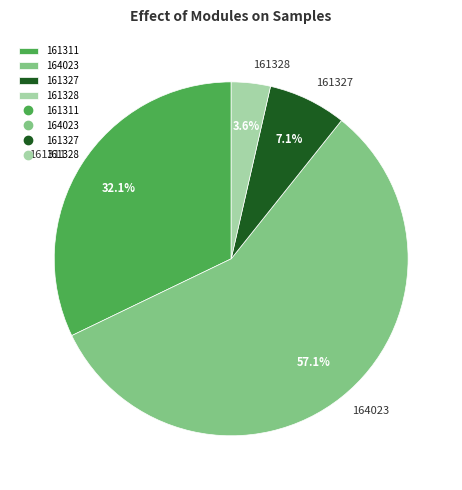

Is it true that 161327 is 7% of the pie?

True